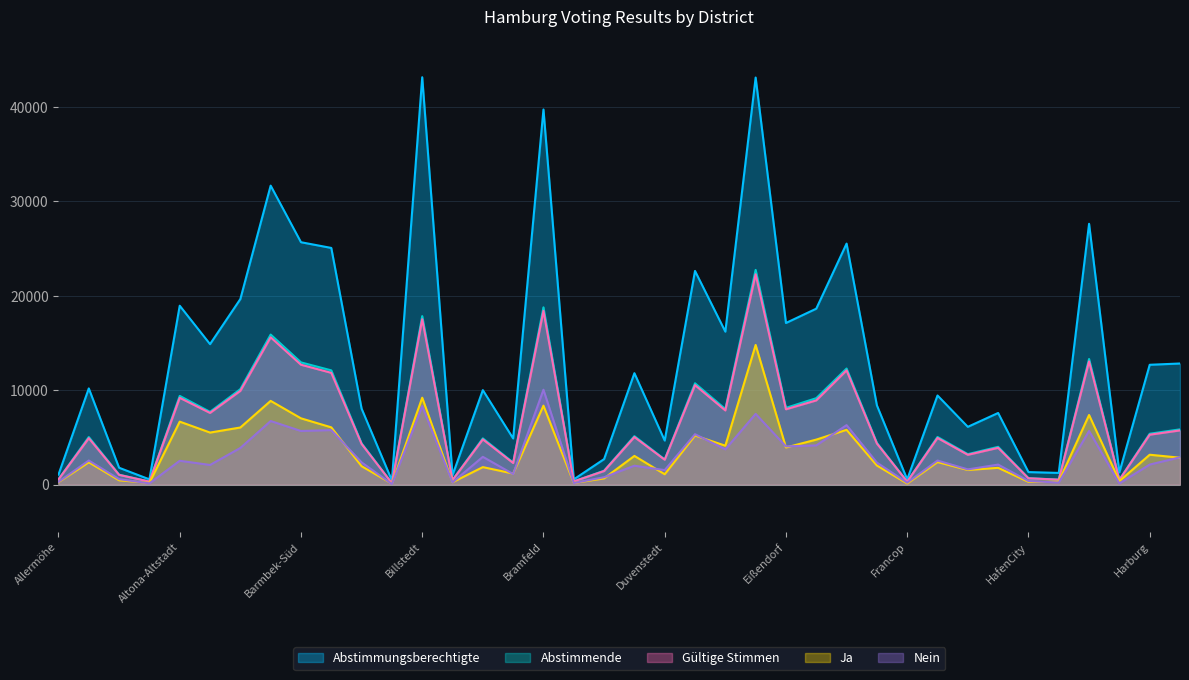

How many interior local peaks does the Gültige Stimmen series have?

13